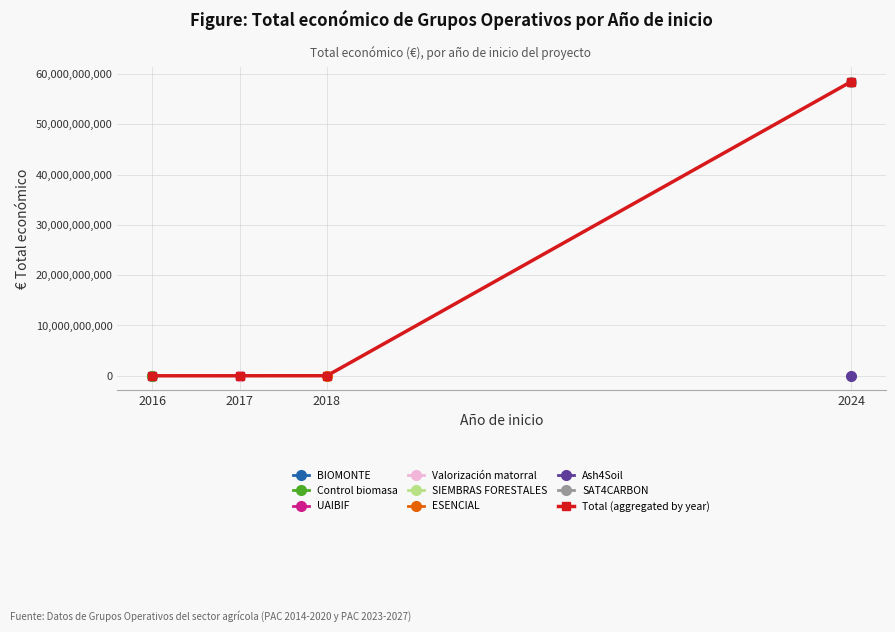

Reading left to right, transcribe all the data shown in this chart.

65684	3491968	12873115	58463541715